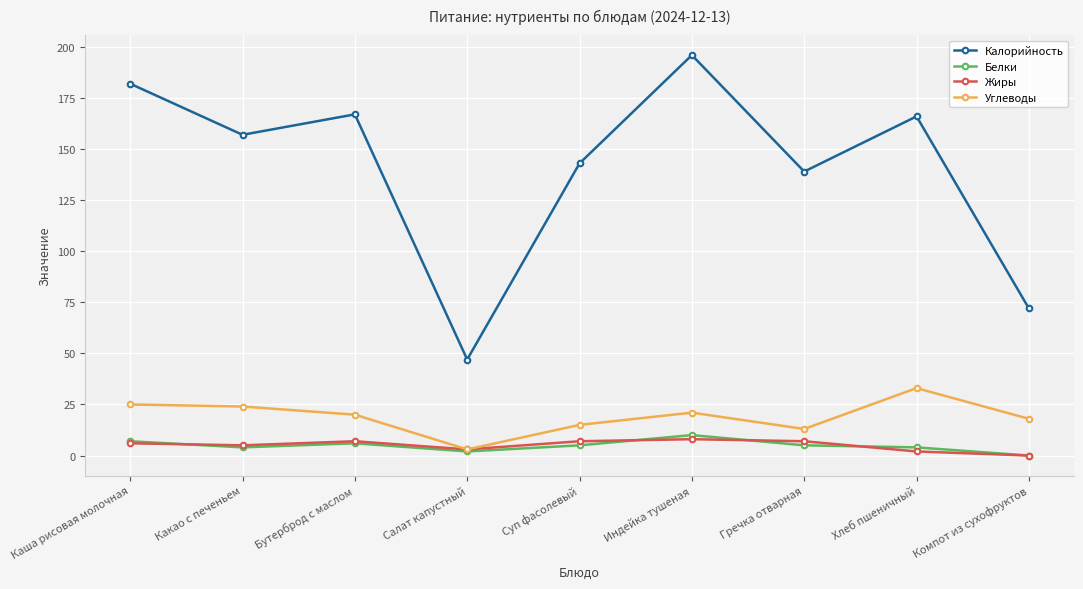

What is the label of the 2nd point from the left?

Какао с печеньем